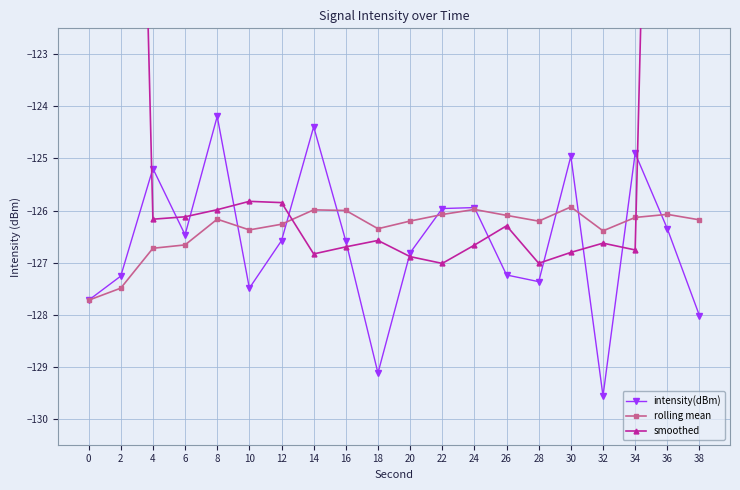

Which label corresponds to the smallest value in the chart?

32